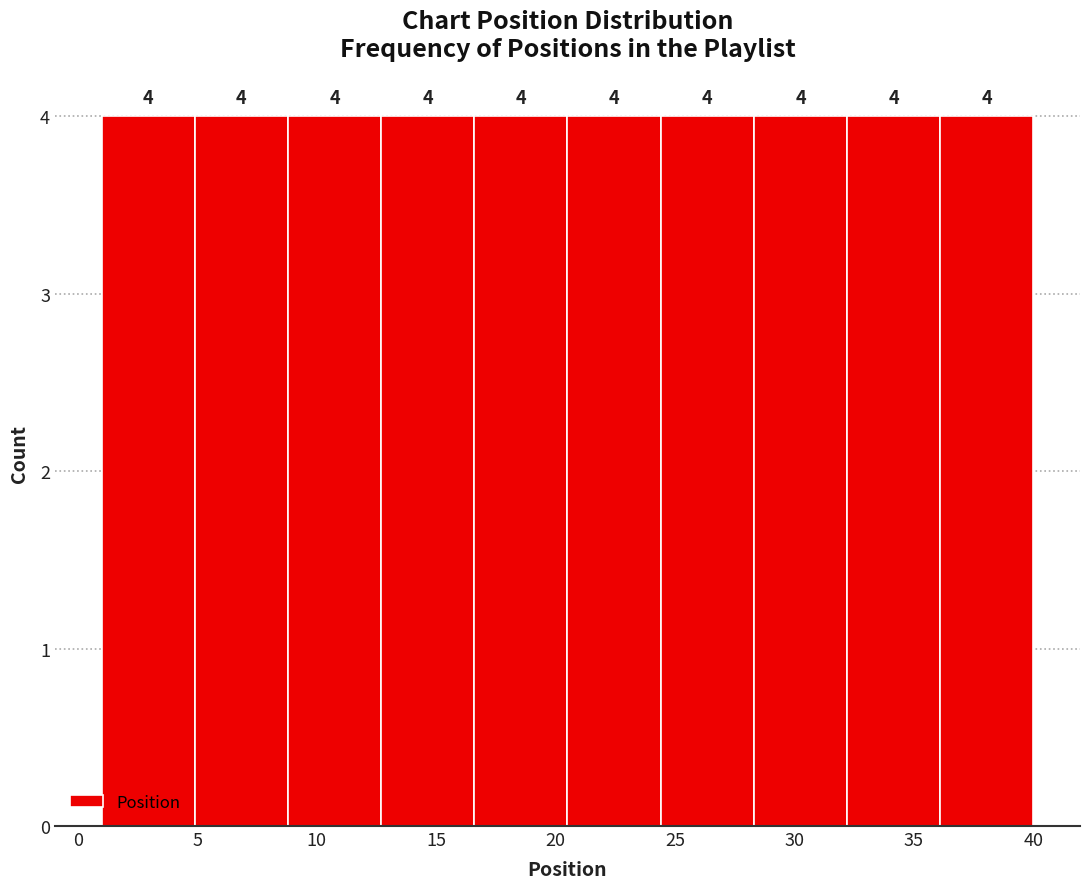

Reading left to right, transcribe this chart: for each bar, give the range it covers on the x-axis and its height. The bar edges are not printed on the chart, so give them approximately, as read against the axis.

1.0 to 4.9: 4
4.9 to 8.8: 4
8.8 to 12.7: 4
12.7 to 16.6: 4
16.6 to 20.5: 4
20.5 to 24.4: 4
24.4 to 28.3: 4
28.3 to 32.2: 4
32.2 to 36.1: 4
36.1 to 40.0: 4